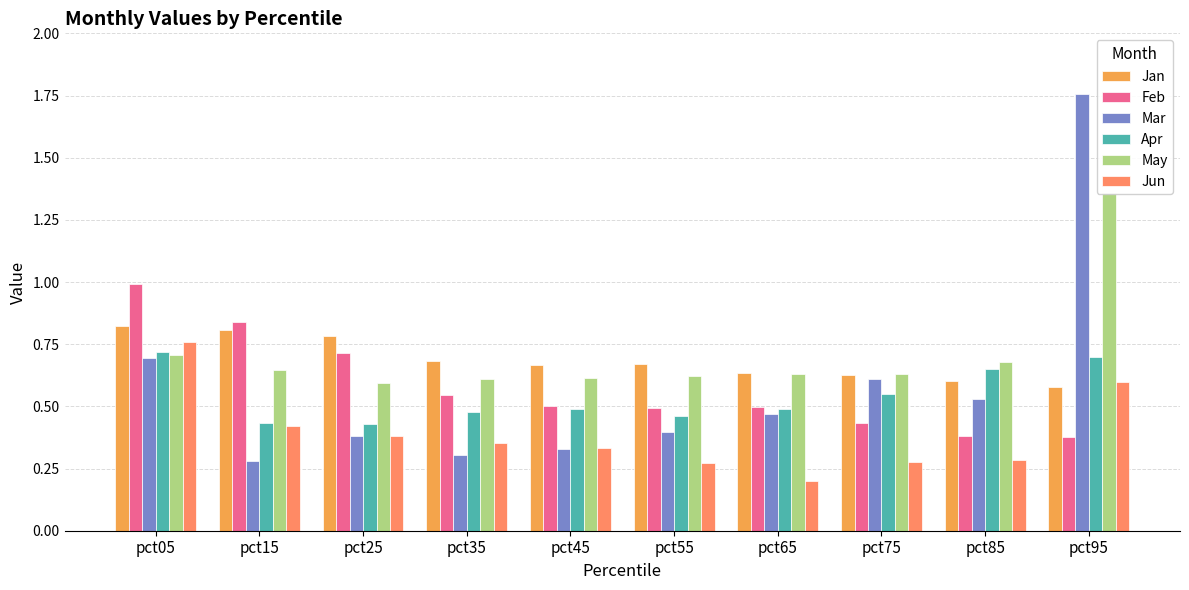

At which category does the chart reach its peak across all series?

pct95